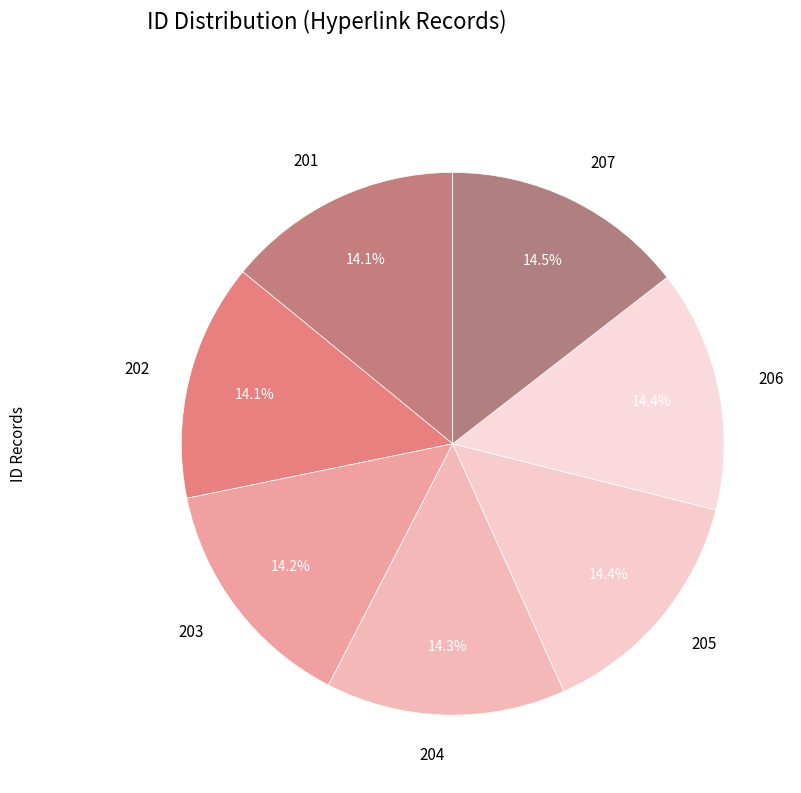

What portion of the pie excludes 201?

85.9%